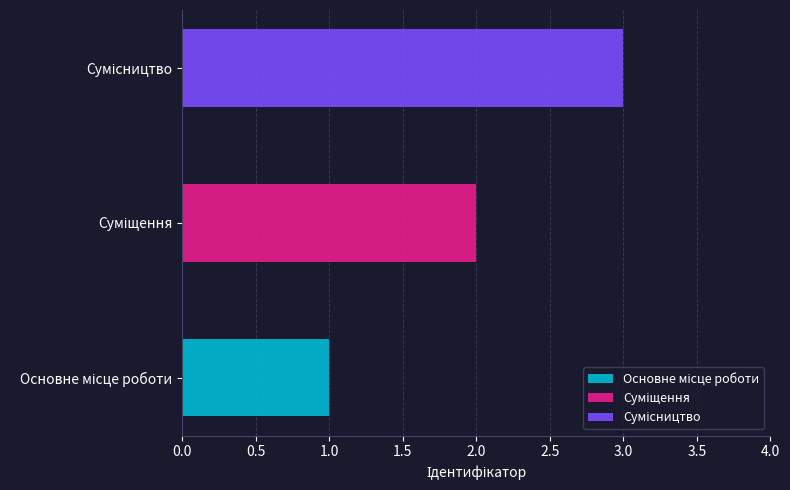

What position from the left is Суміщення?

2